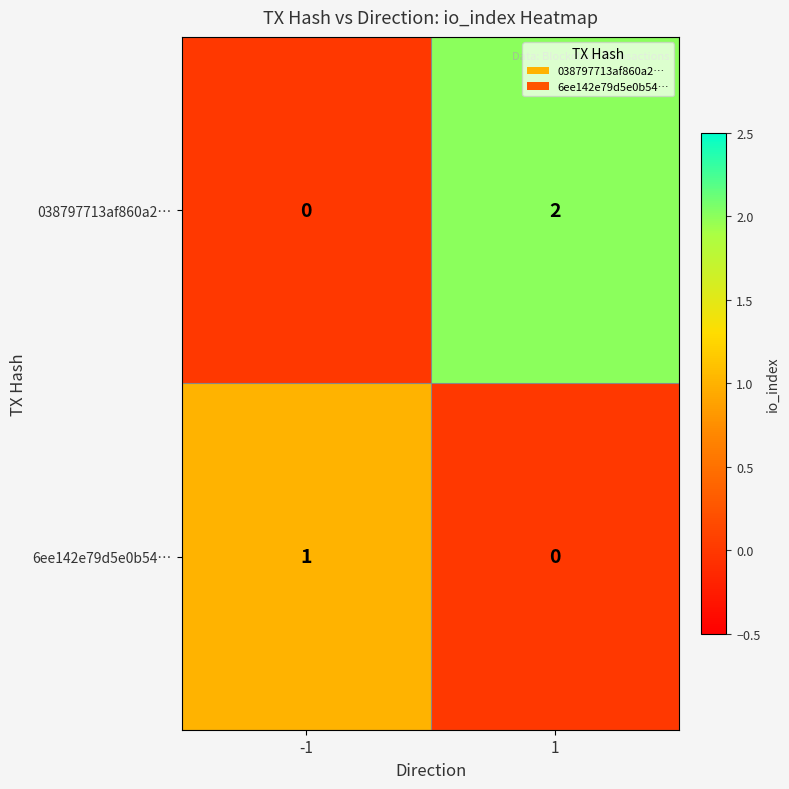

How many categories are shown in the chart?

2